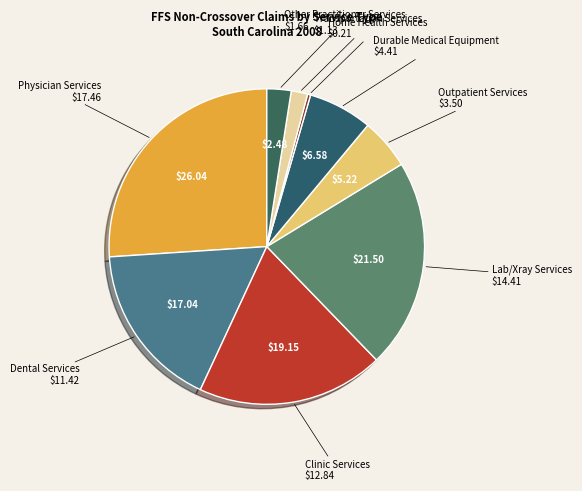

How many slices are in this pie chart?

9